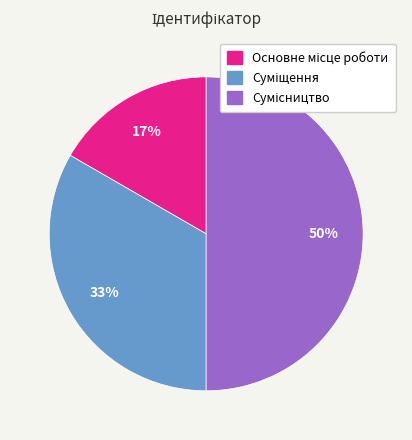

To the nearest percent, what is the average slice percentage?

33%